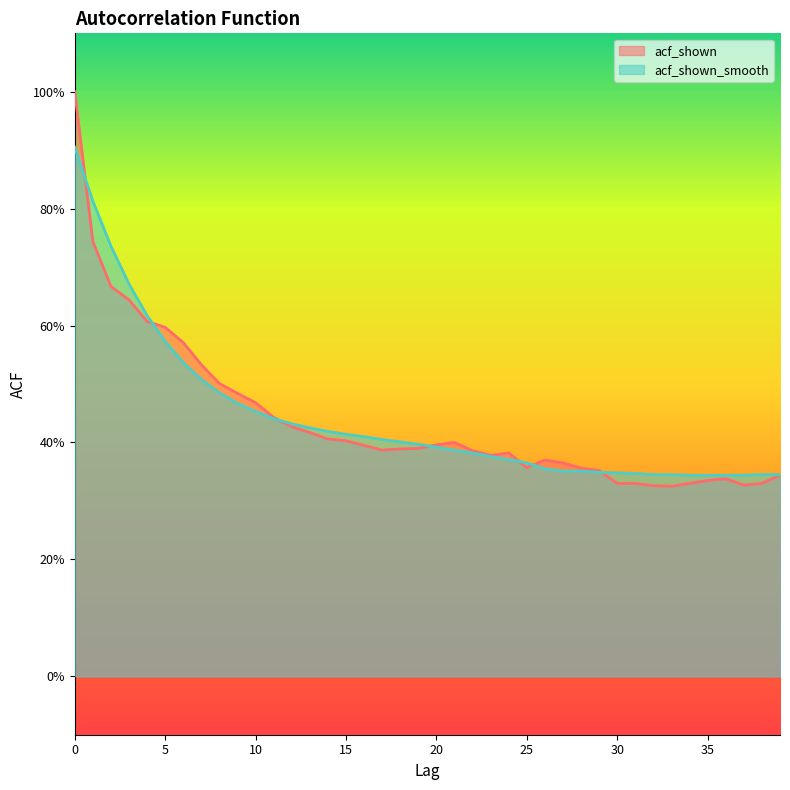

Where is the first local maximum for acf_shown?

21